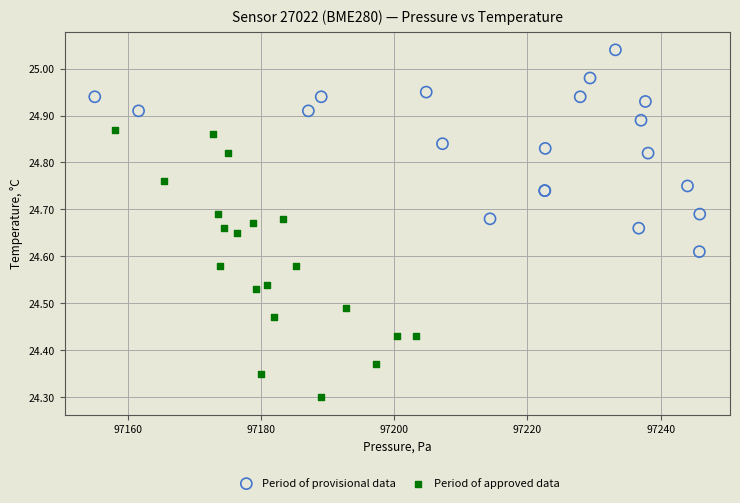

Which series contains the lowest Y value?

Period of approved data